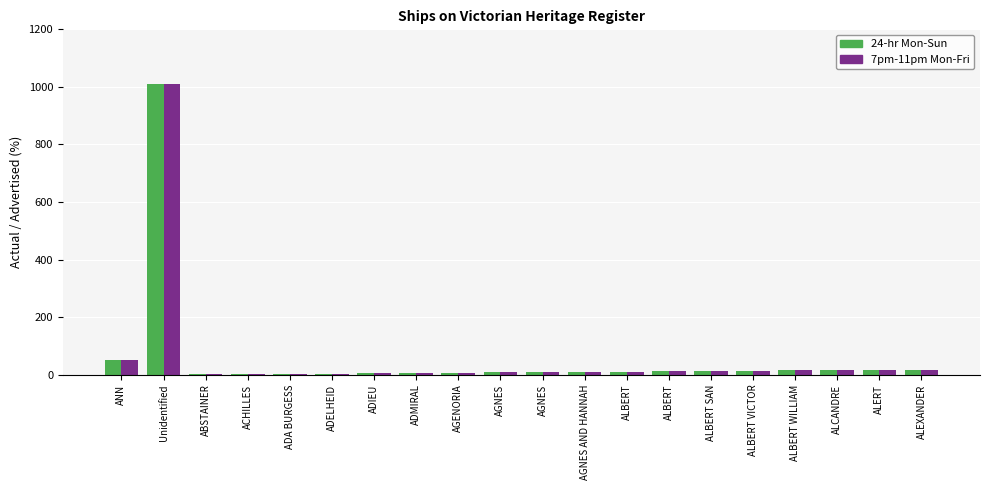

Is the value of 7pm-11pm Mon-Fri at AGNES greater than the value of 24-hr Mon-Sun at ALEXANDER?

No